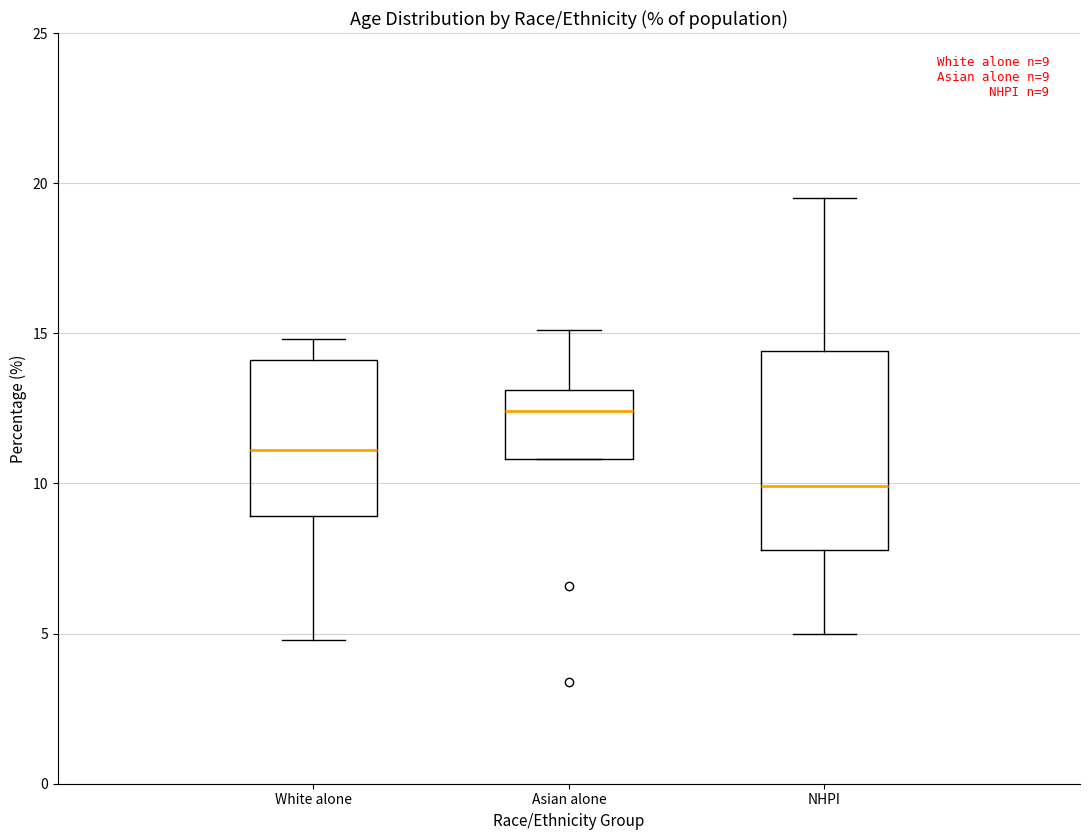

Which box's median line is the highest?

Asian alone